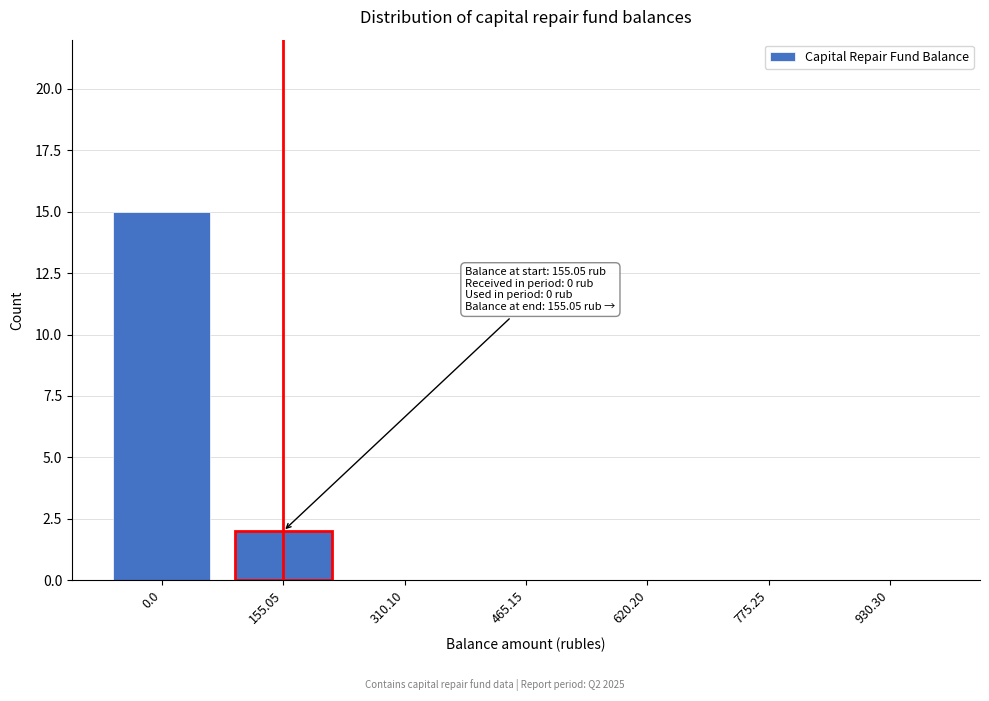

Reading left to right, what are all the values shown in this chart?

0.0=15	155.05=2	310.10=0	465.15=0	620.20=0	775.25=0	930.30=0